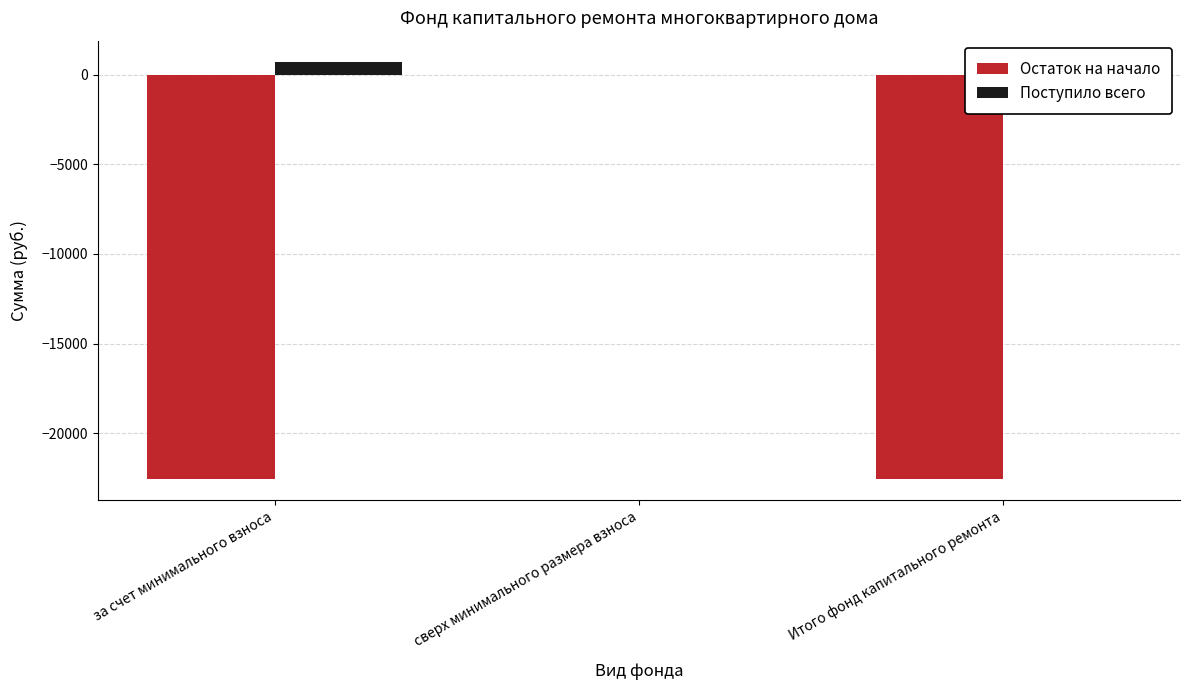

Are the bars horizontal?

No